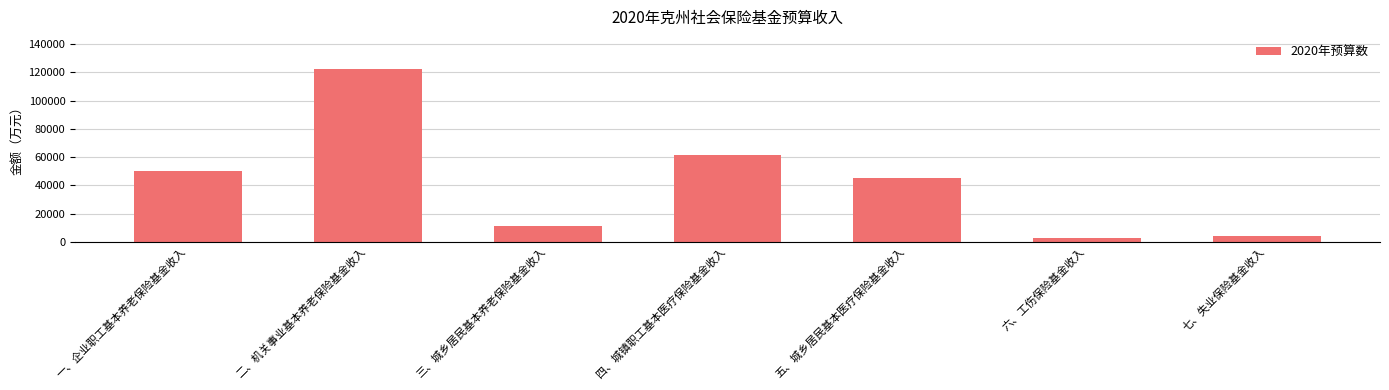

What is the sum of the values at 一、企业职工基本养老保险基金收入 and 二、机关事业基本养老保险基金收入?

173098